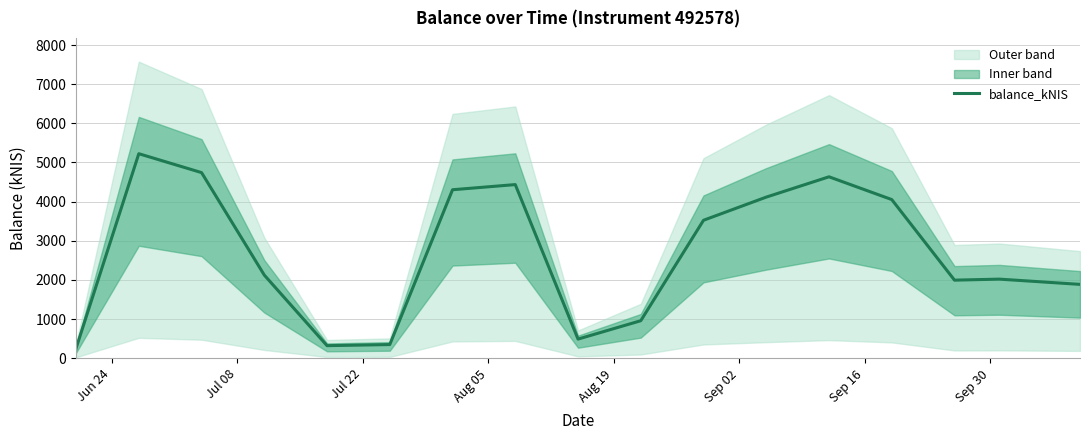

What is the highest value of the balance_kNIS series?

5224.3